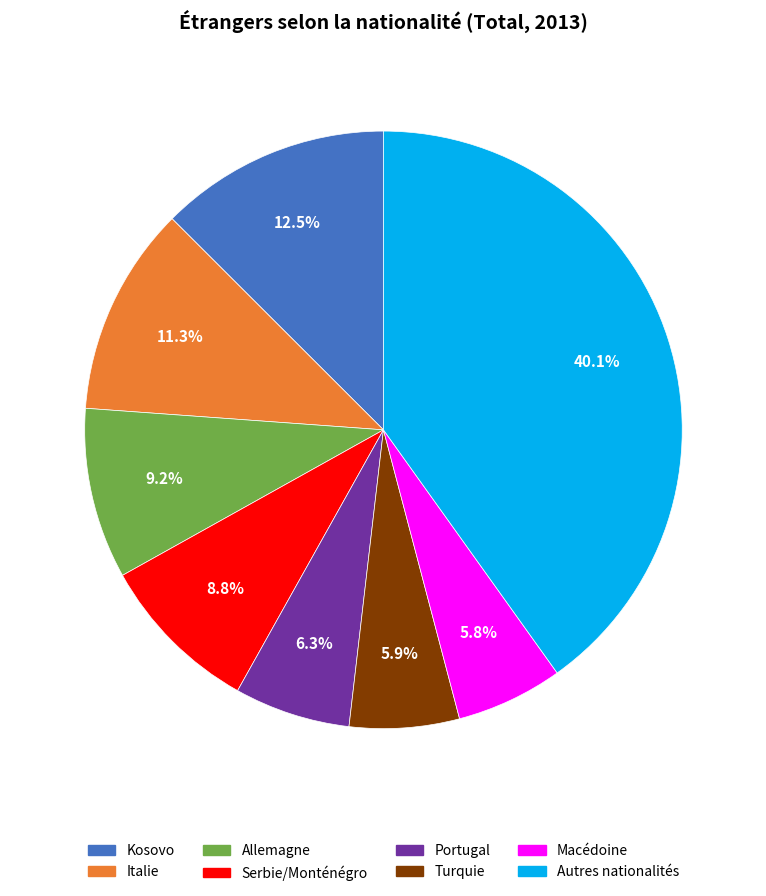

Is there a majority slice in this chart?

No